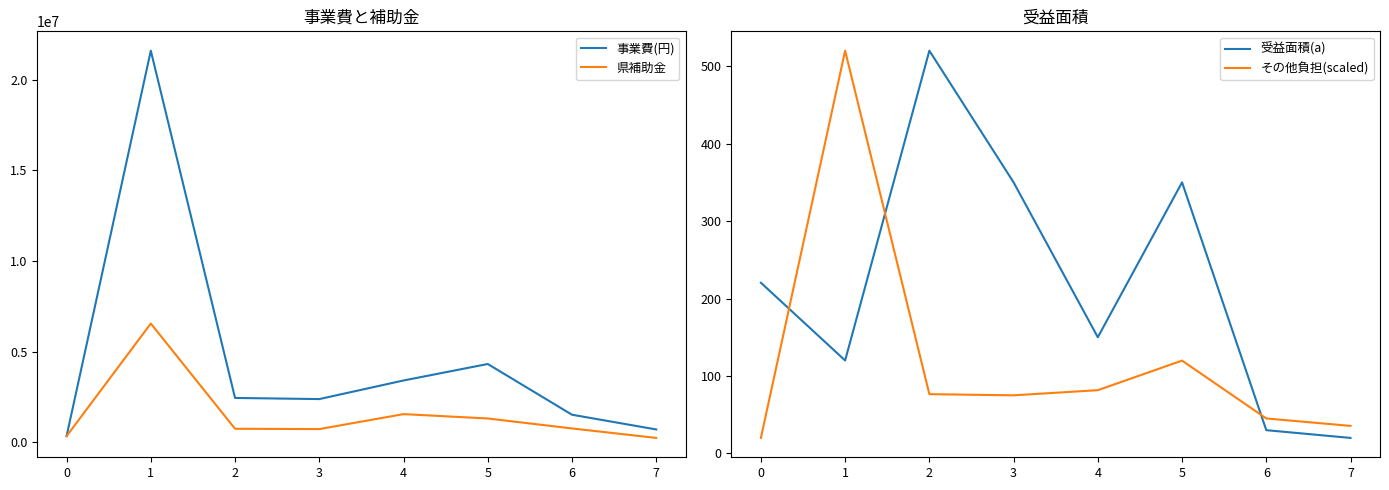

Which label corresponds to the smallest value in the chart?

7